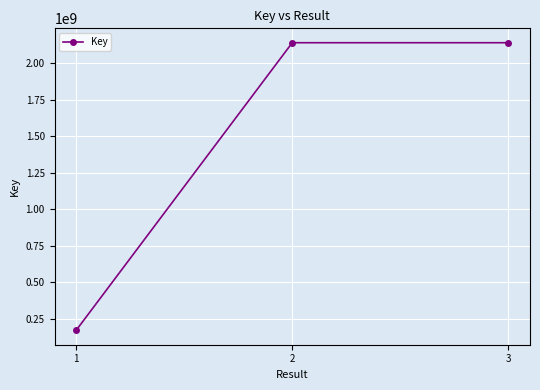

How many distinct data groups are displayed?

1